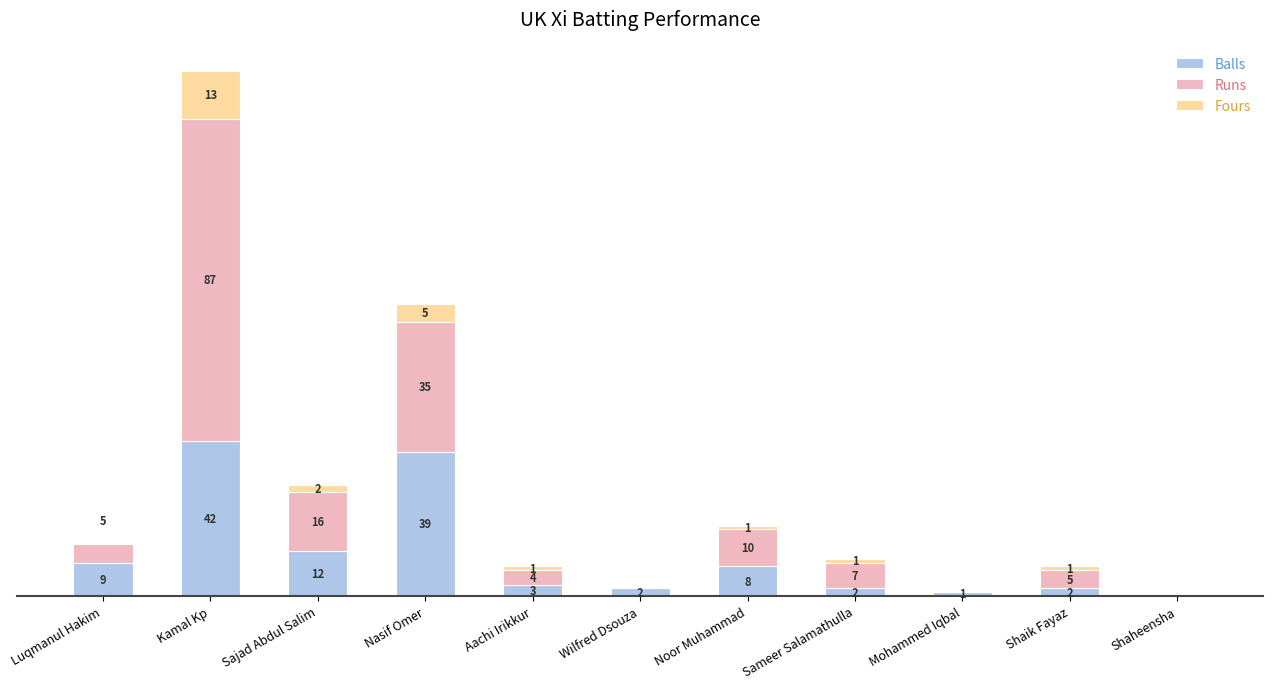

At which category is the sum across all series the highest?

Kamal Kp